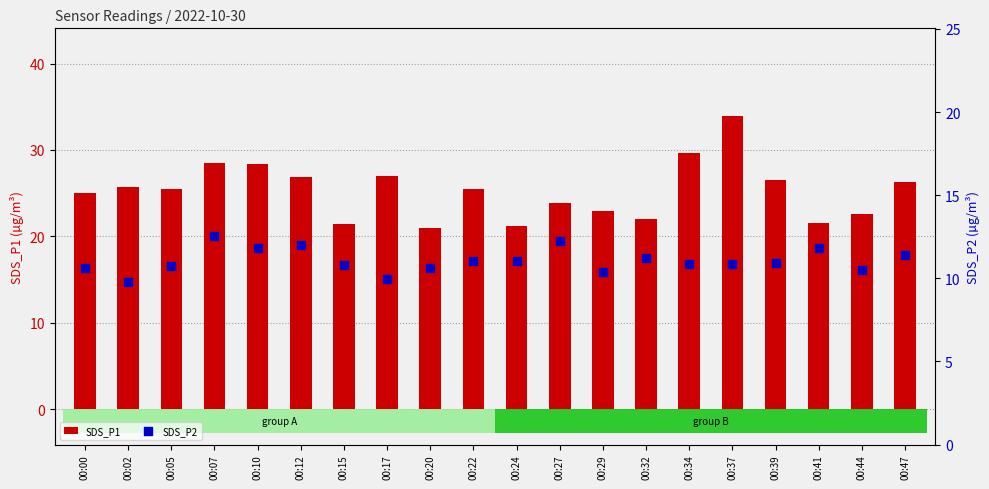

At how many categories does at least one series exceed 32?

1